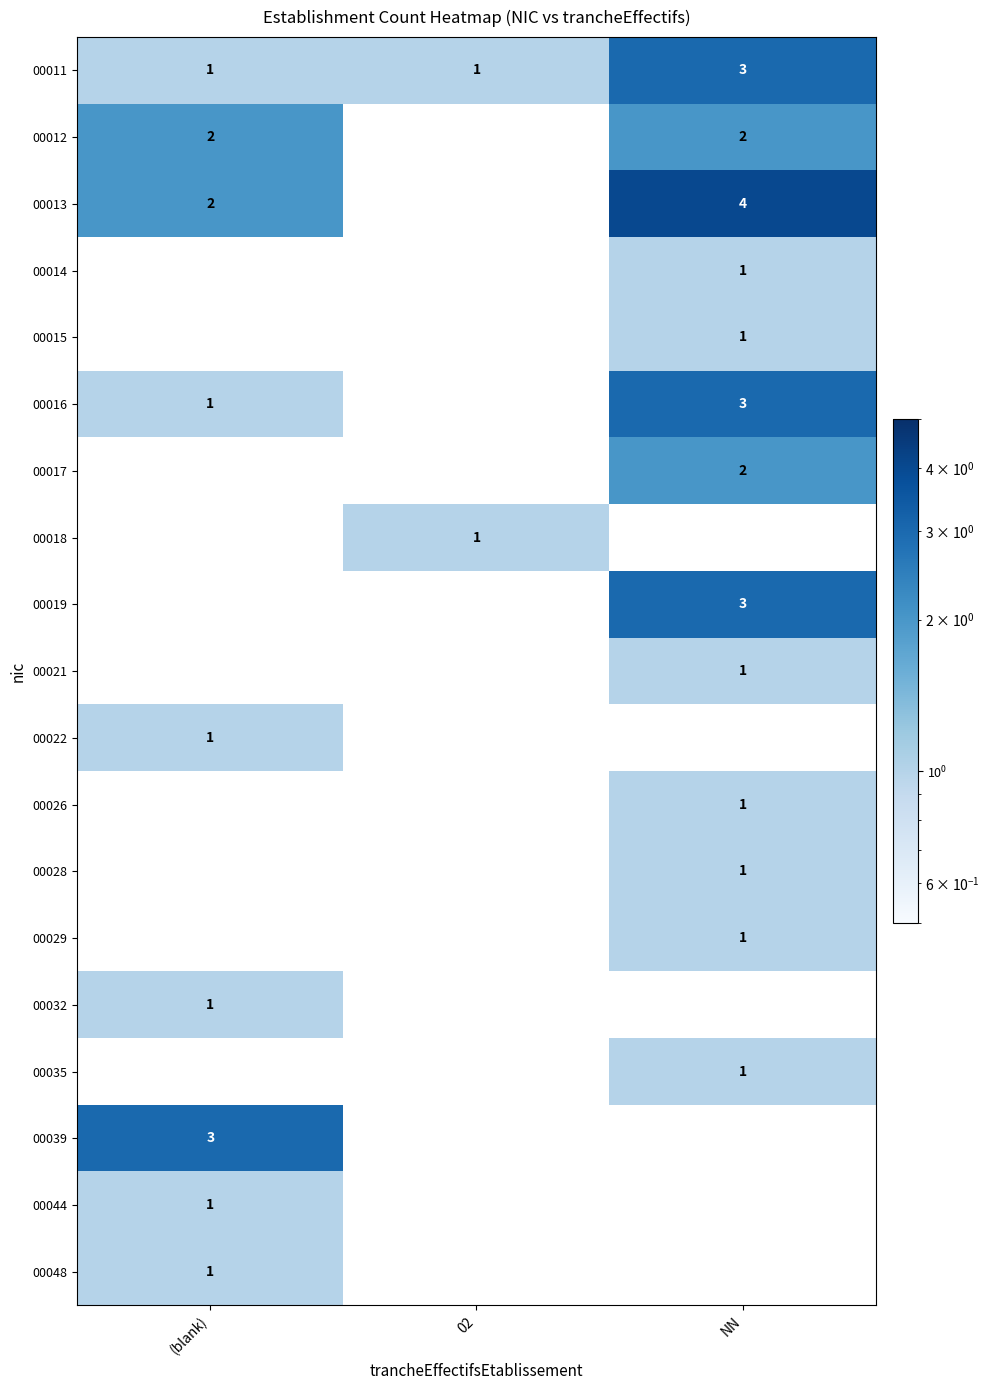

True or false: 00013 has a value of 4 at NN.

True